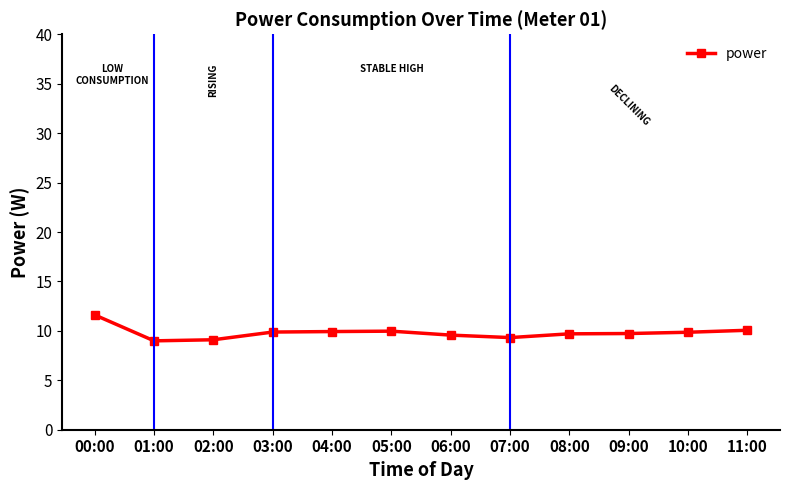

What is the smallest value displayed?

9.0